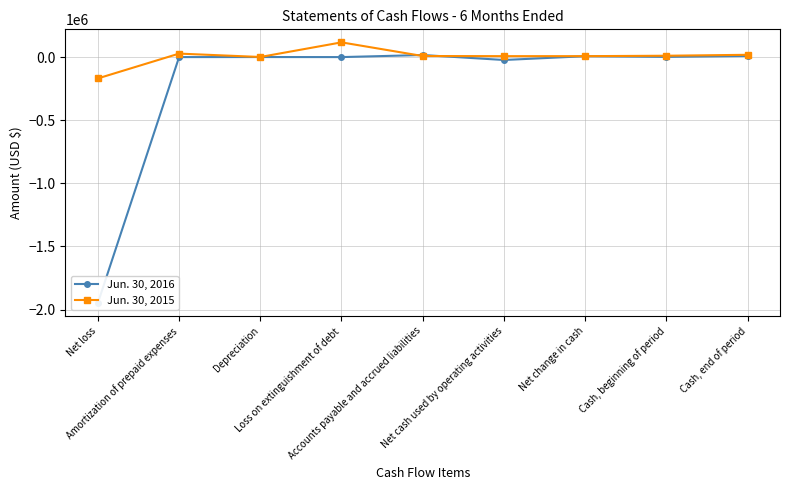

Where is Jun. 30, 2016 nearest to the value -965518?

Net cash used by operating activities